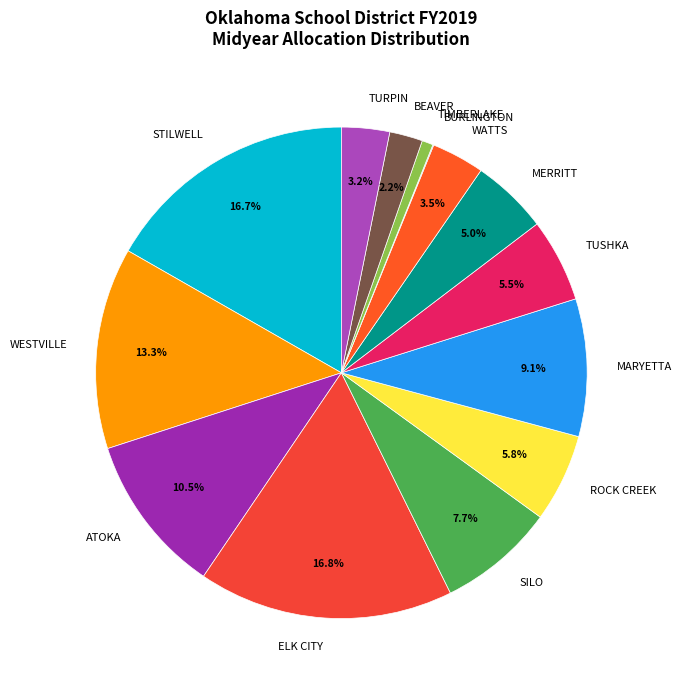

How much of the chart is everything except WATTS?

96.5%